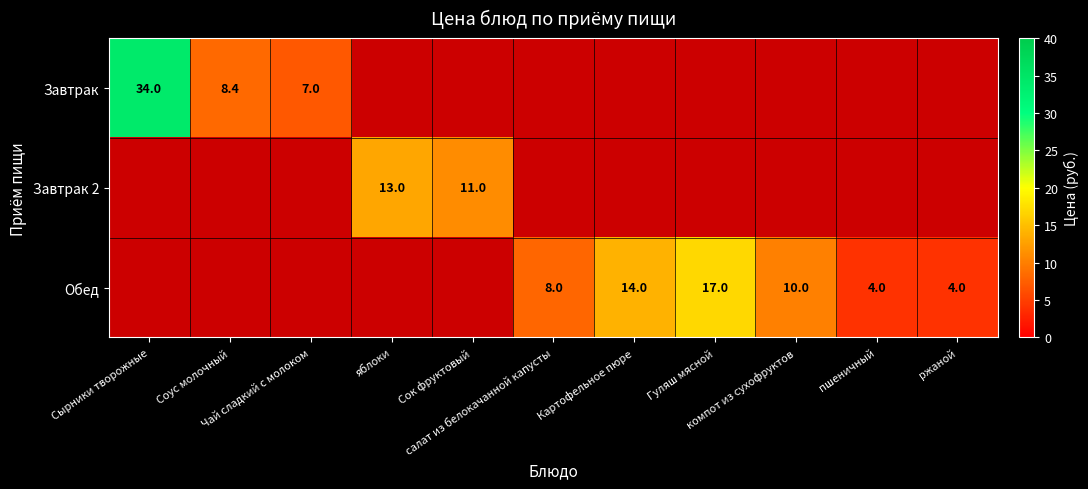

Is it true that Обед equals 0.0 at Сок фруктовый?

True